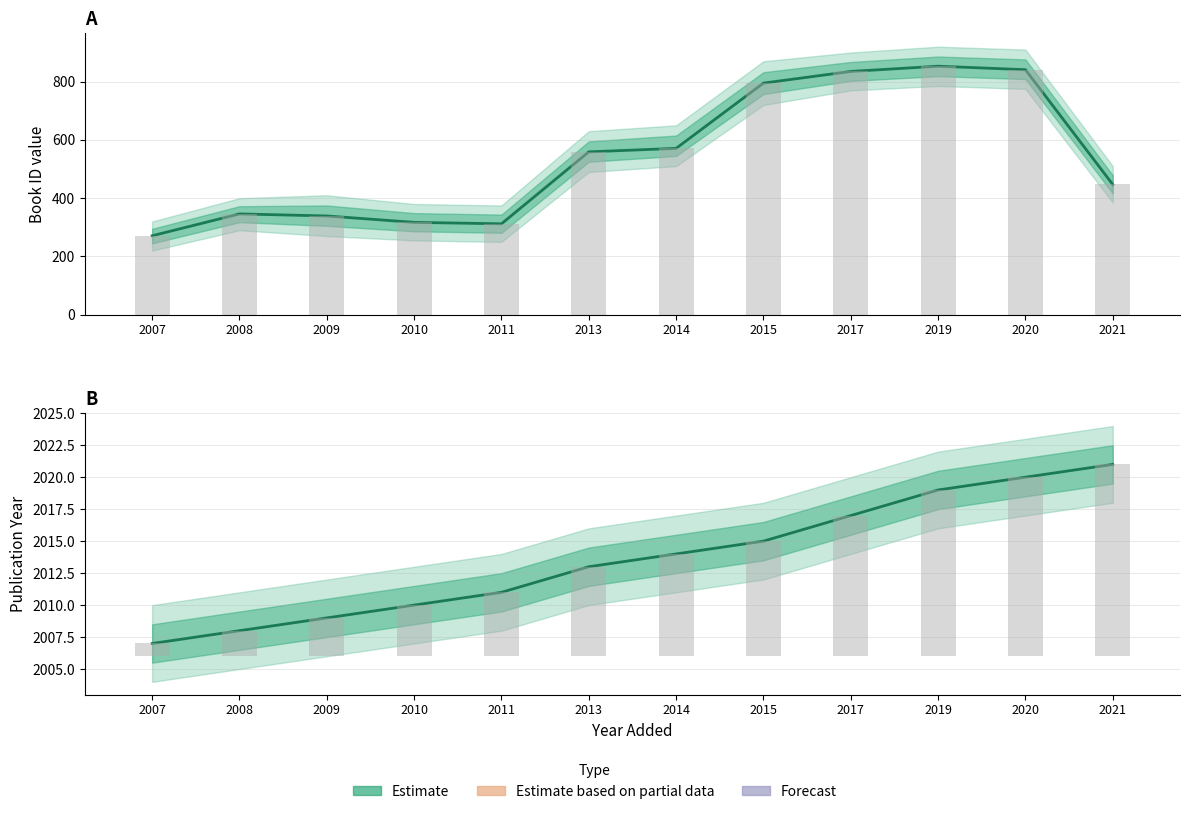

How many values in the Books Added (id) series are below 559?

6